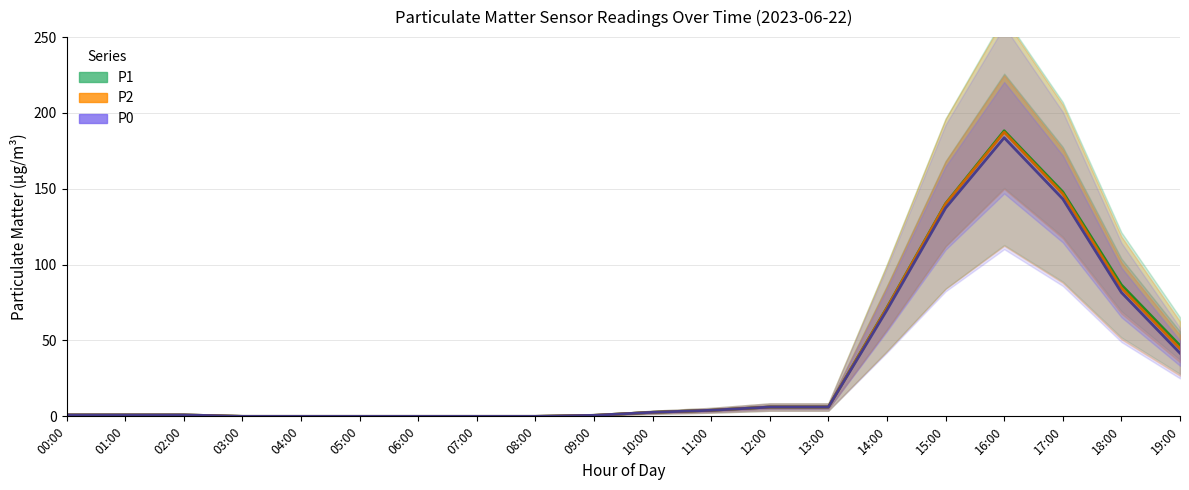

What is the label of the 13th point from the left?

12:00